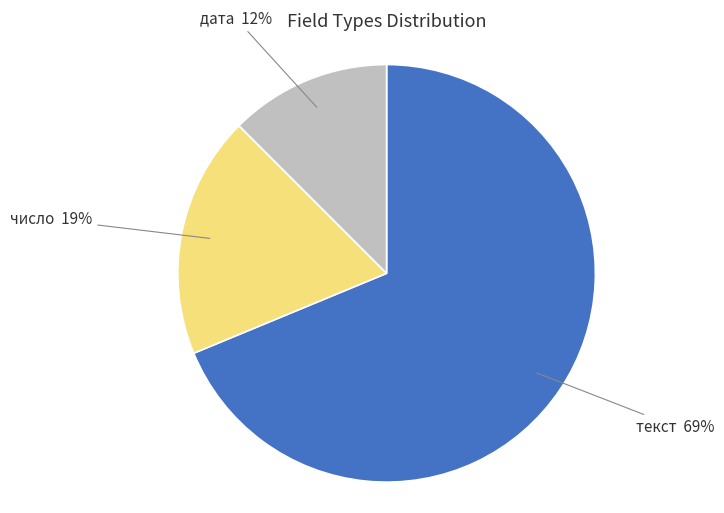

Does дата account for over 50% of the chart?

No